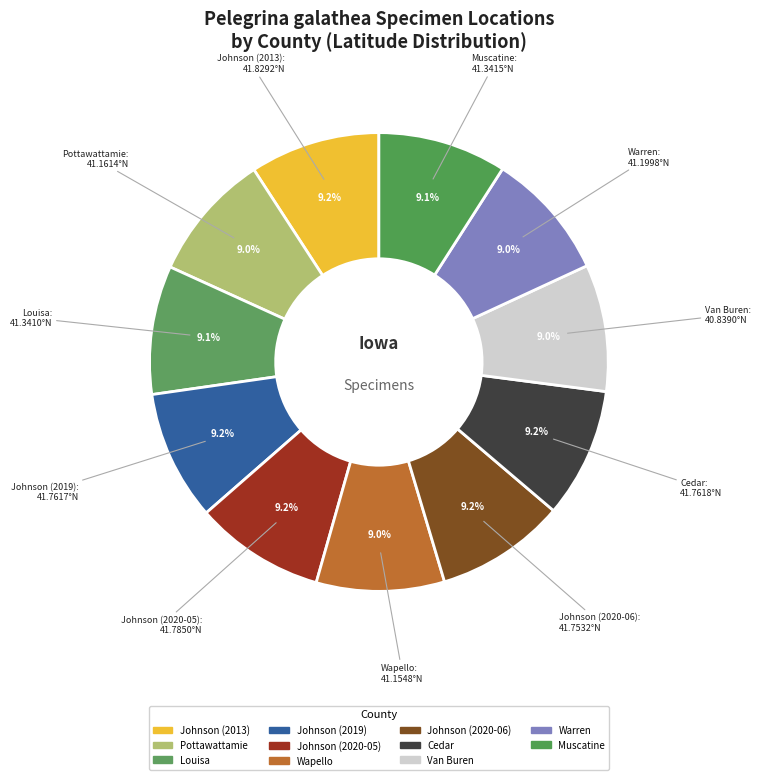

Is Cedar the majority of the pie?

No